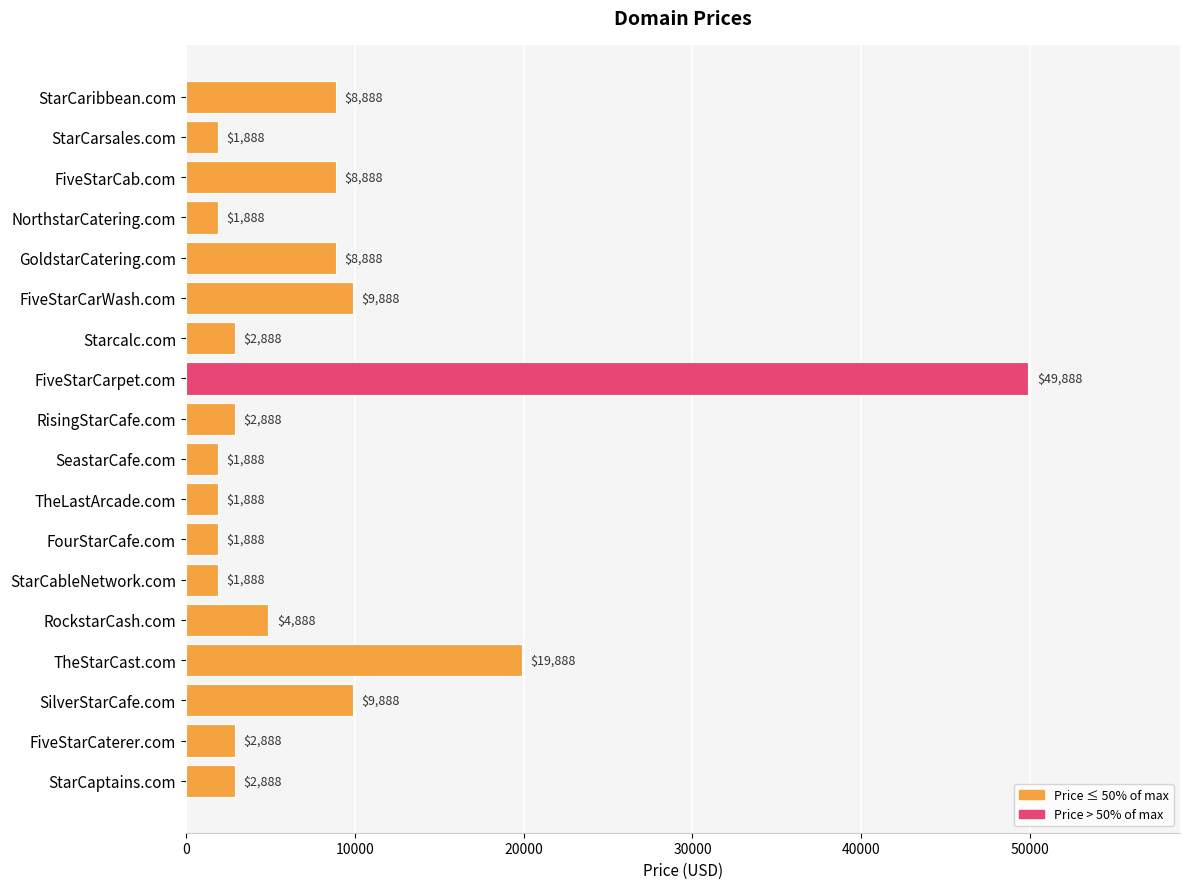

True or false: the data shows 3027 at RockstarCash.com.

False